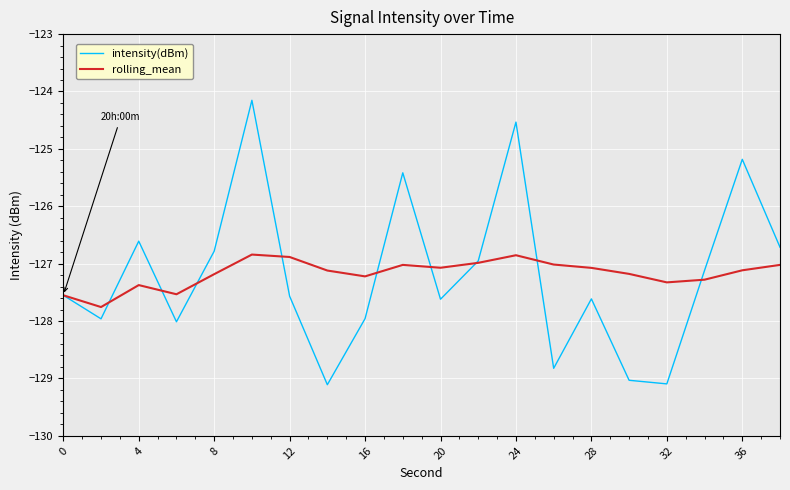

Rank the series by their maximum value, from highest to lowest.

intensity(dBm), rolling_mean